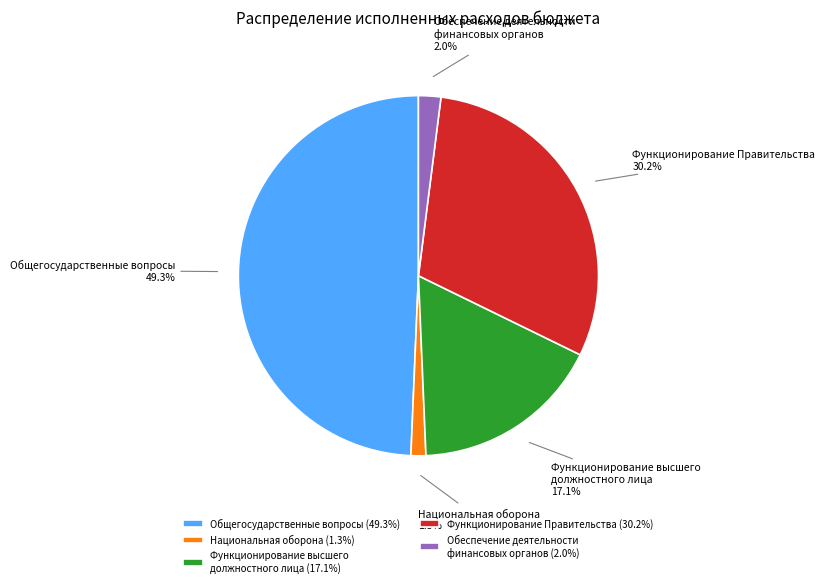

How much of the chart is everything except Обеспечение деятельности финансовых органов?

98.0%